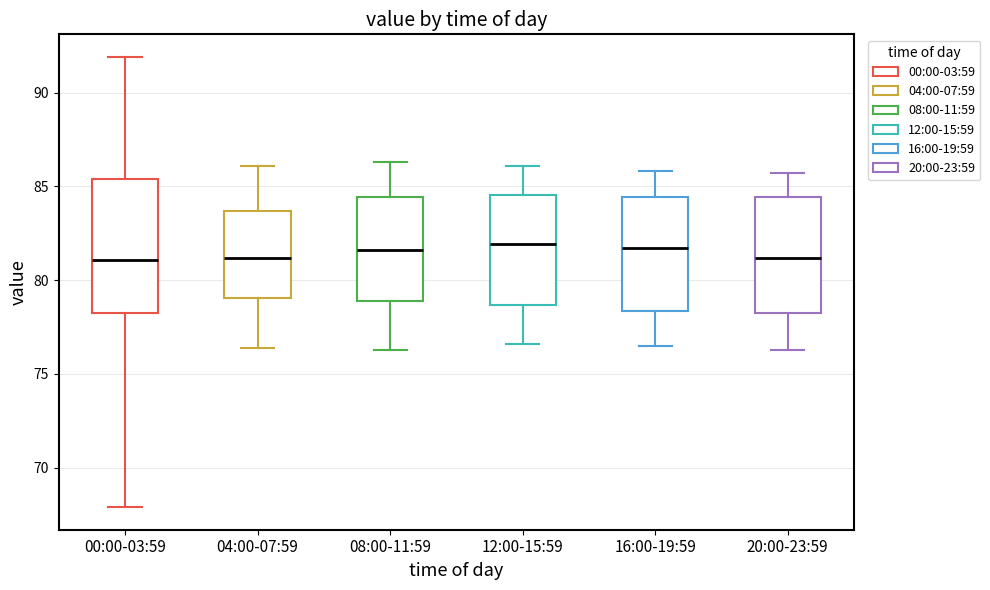

Where does the upper whisker of the box for 04:00-07:59 end on the y-axis? The values are not printed on the chart, so give them approximately, as read against the axis.

86.0